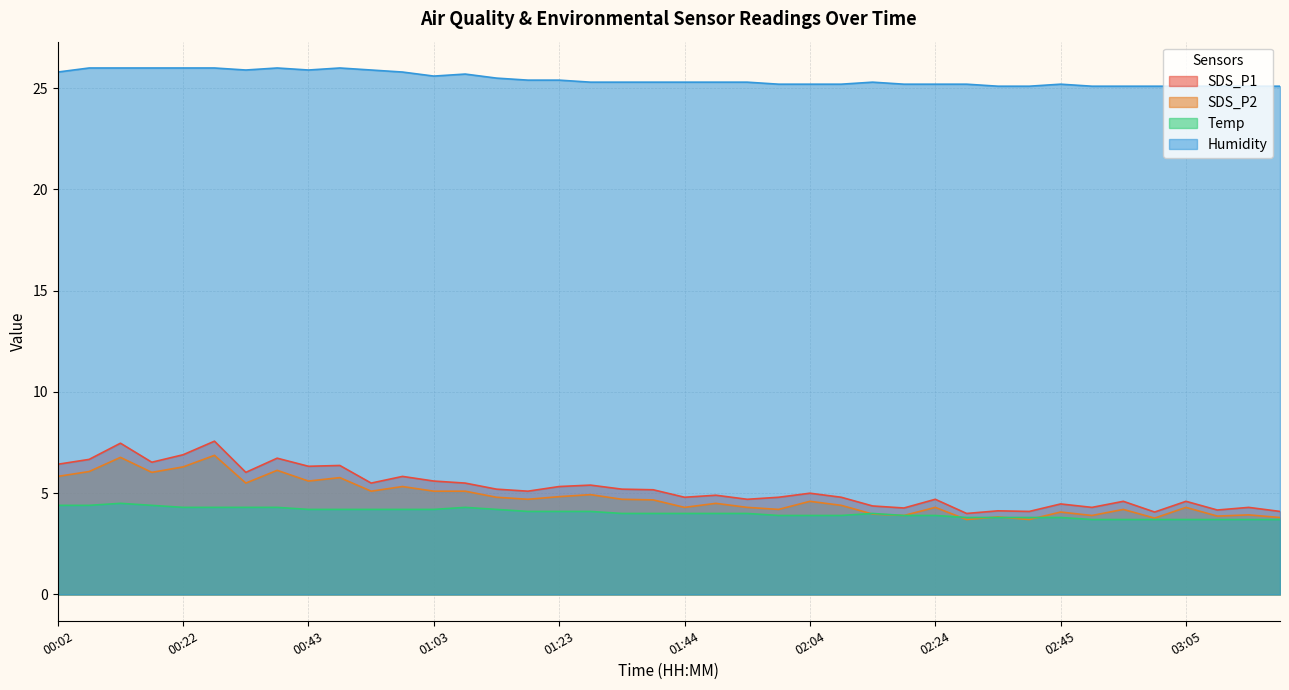

True or false: Temp and Humidity intersect in this chart.

False